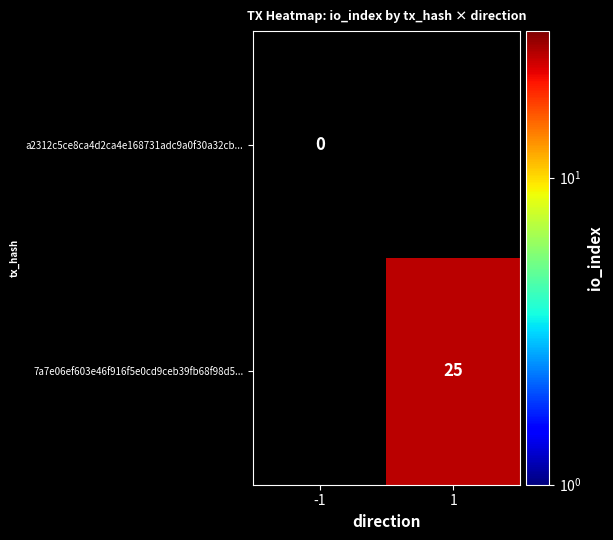

The 7a7e06ef603e46f916f5e0cd9ceb39fb68f98d5... series shows 8 at 1. True or false?

False